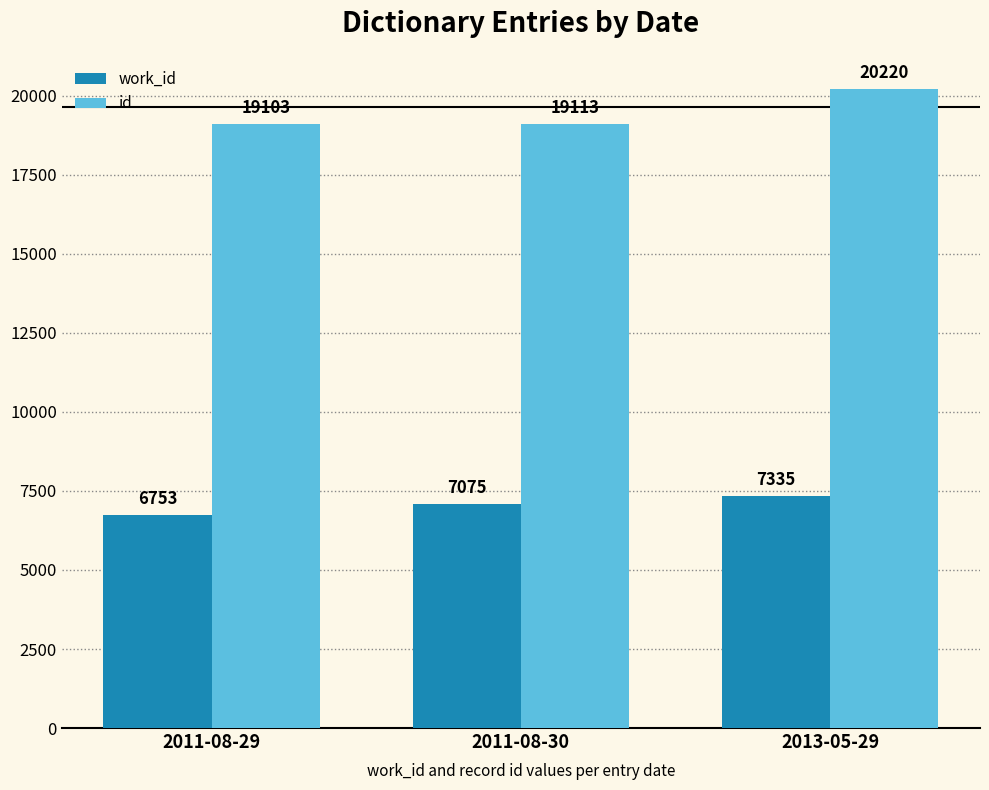

Reading left to right, extract all data points from this chart.

work_id: 6753	7075	7335
id: 19103	19113	20220